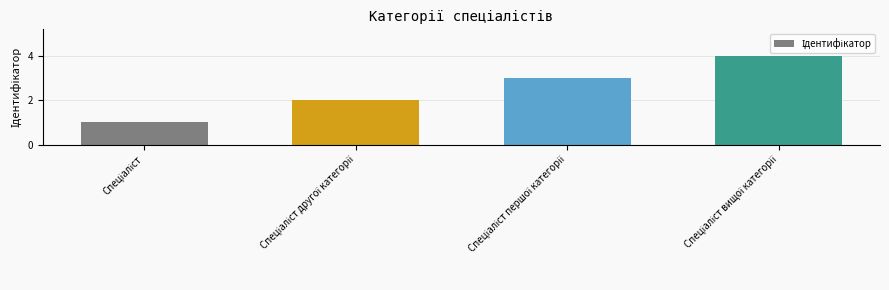

How many bars are there in total?

4